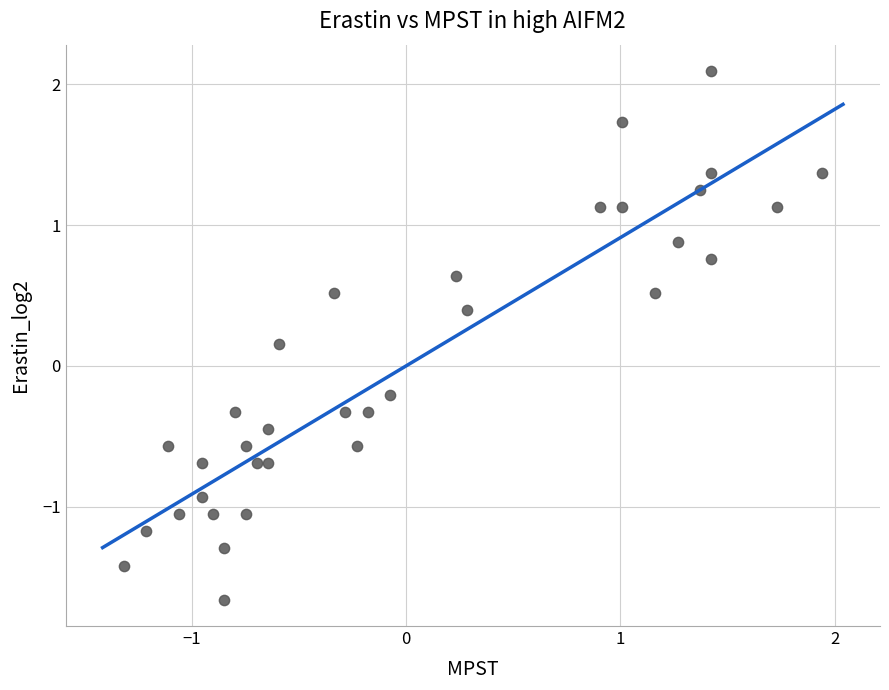

What is the range of Y values (max minus min)?

3.8